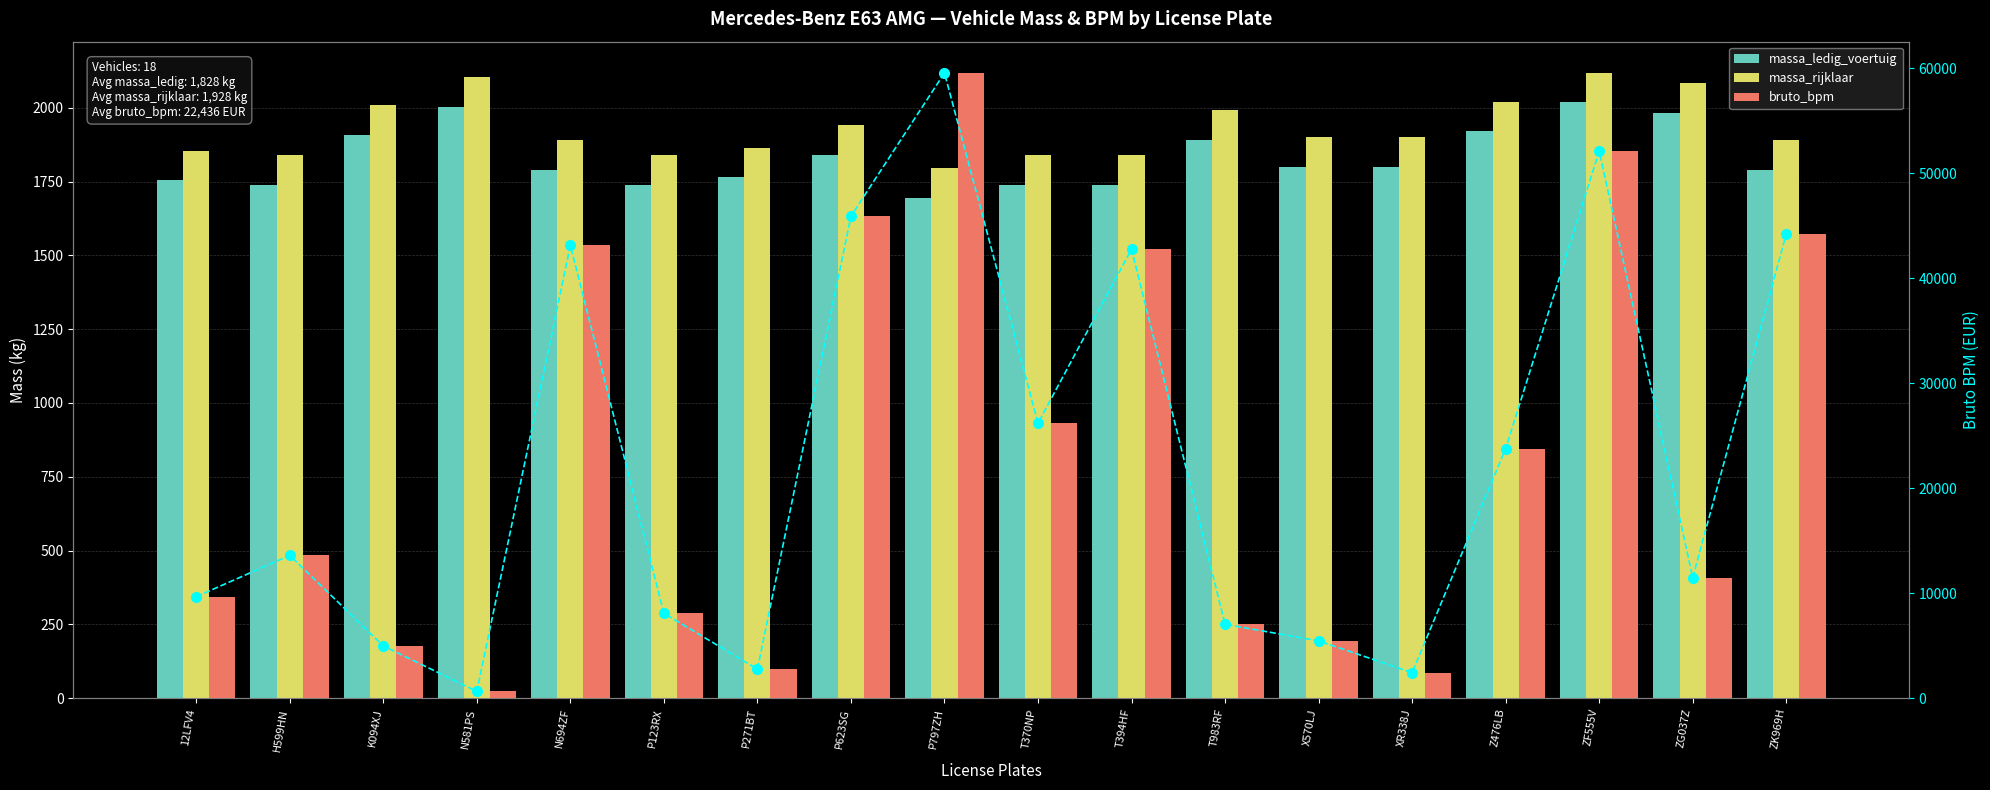

Between P623SG and T370NP, which series saw the biggest shift?

bruto_bpm (line)